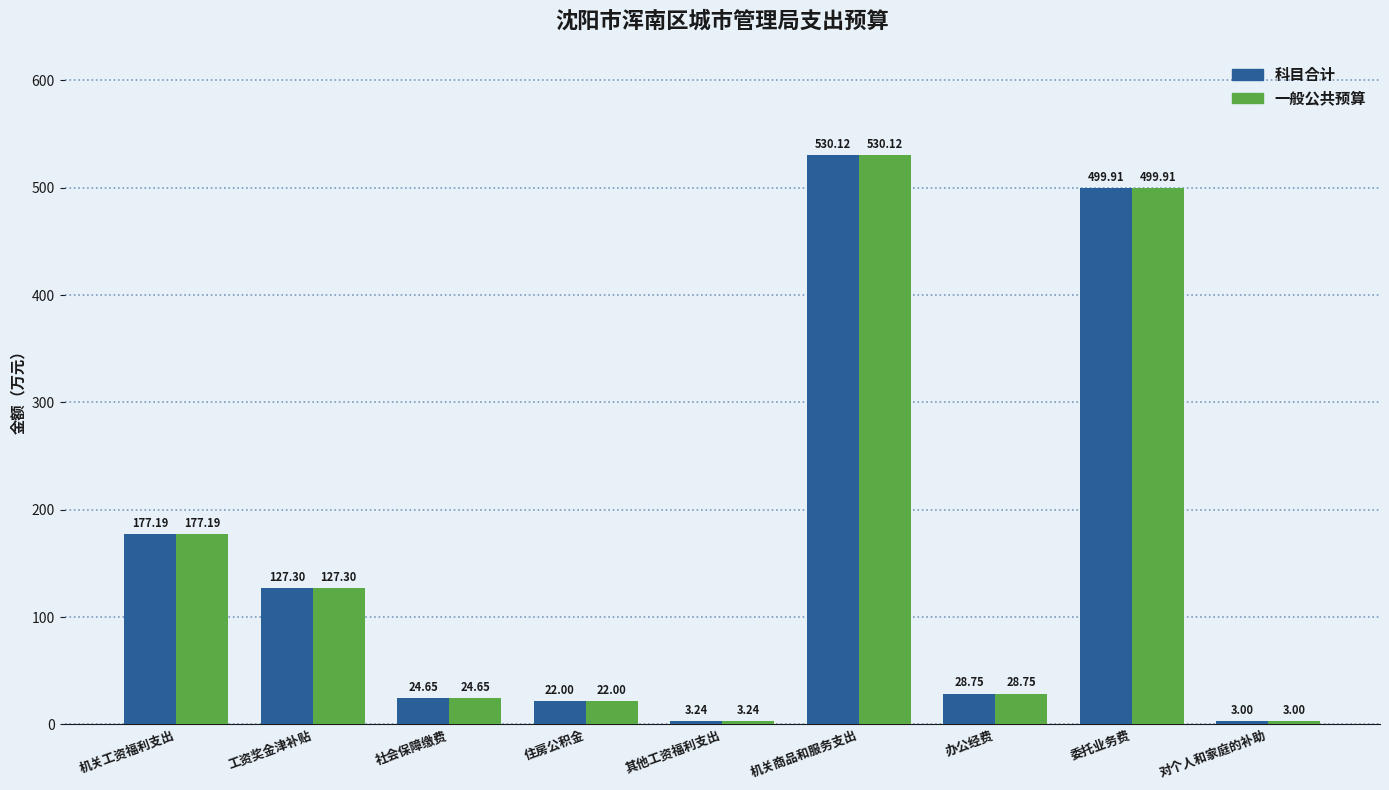

What is the sum of all 科目合计 values?

1416.2